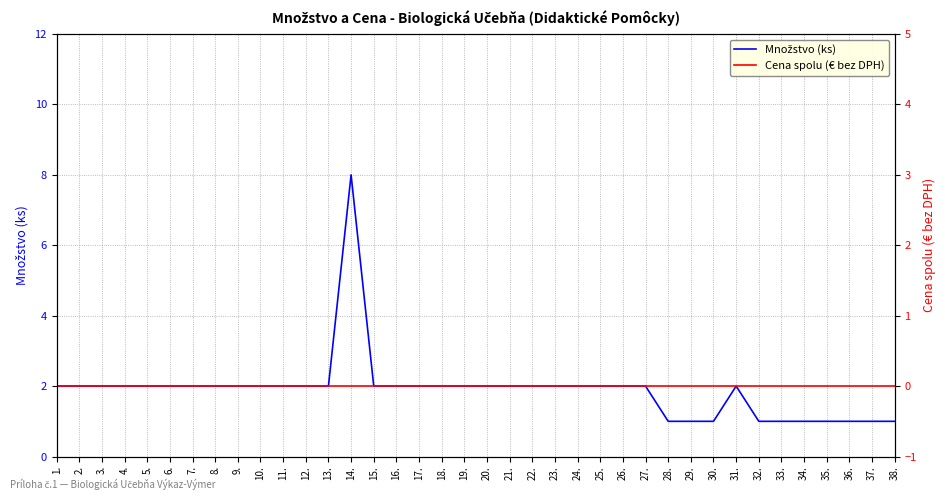

True or false: Cena spolu (€ bez DPH) and Množstvo (ks) cross at least once.

False